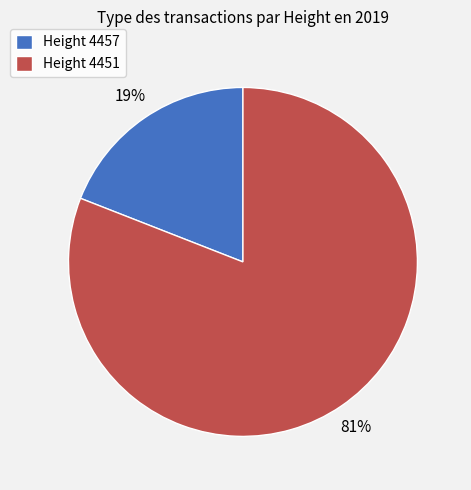

Do Height 4457 and Height 4451 together represent more than half of the pie?

Yes